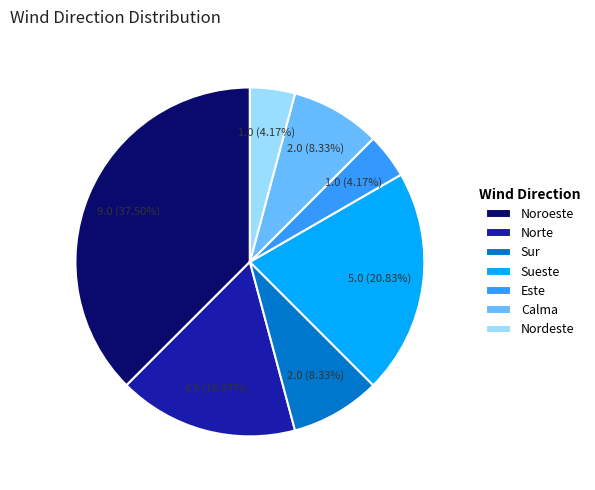

To the nearest percent, what is the difference between the Calma and Noroeste slice percentages?

29%